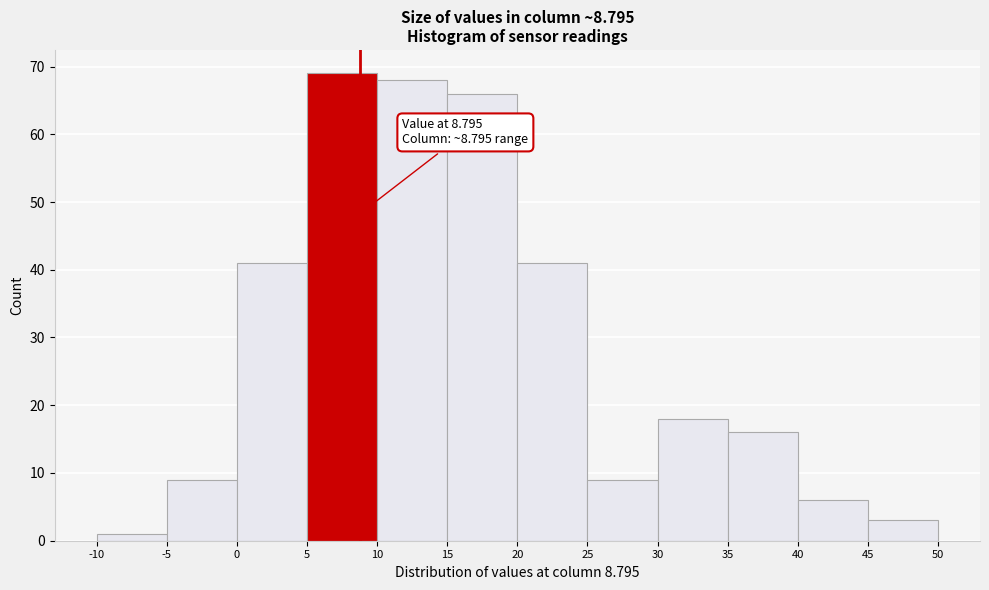

Over which range of the x-axis is the bar tallest?

5 to 10